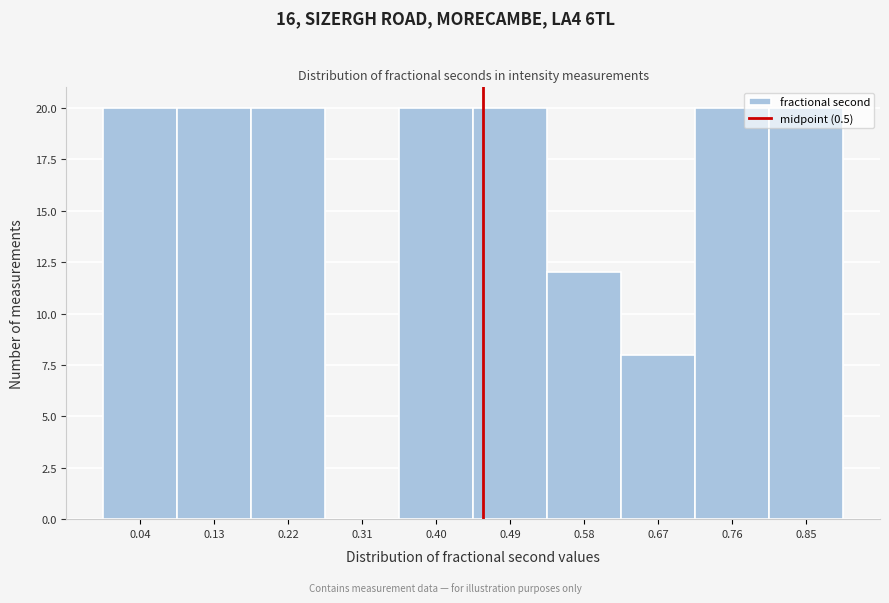

What is the ratio of the value at 0.58 to the value at 0.85?

0.6